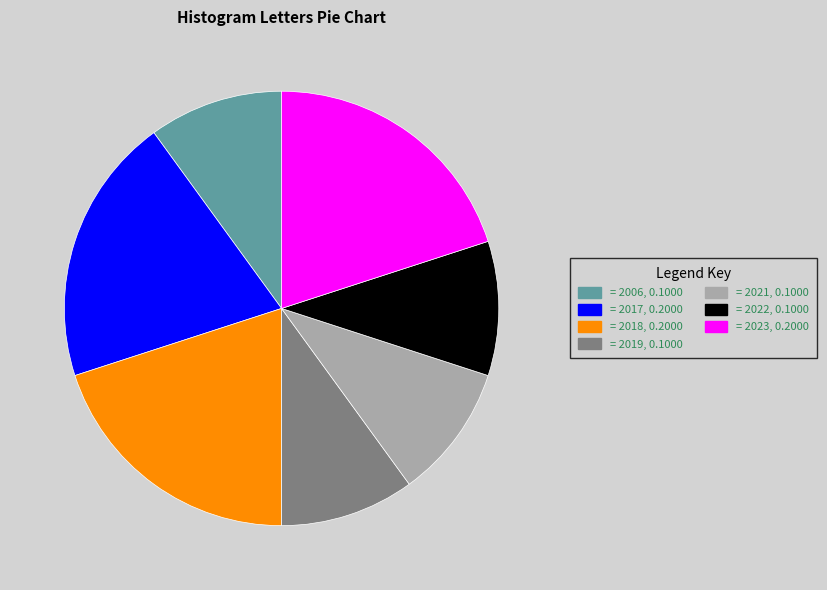

Does any single category account for the majority?

No